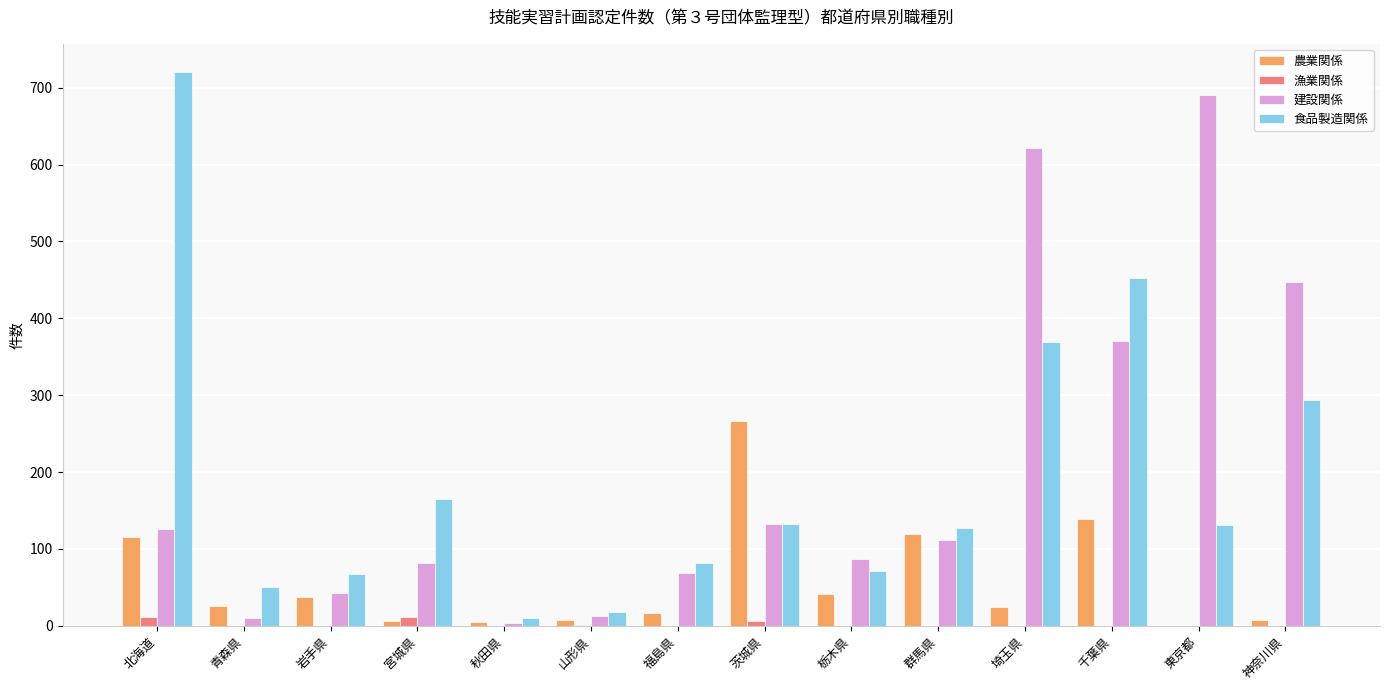

Is the value of 食品製造関係 at 青森県 greater than the value of 漁業関係 at 宮城県?

Yes